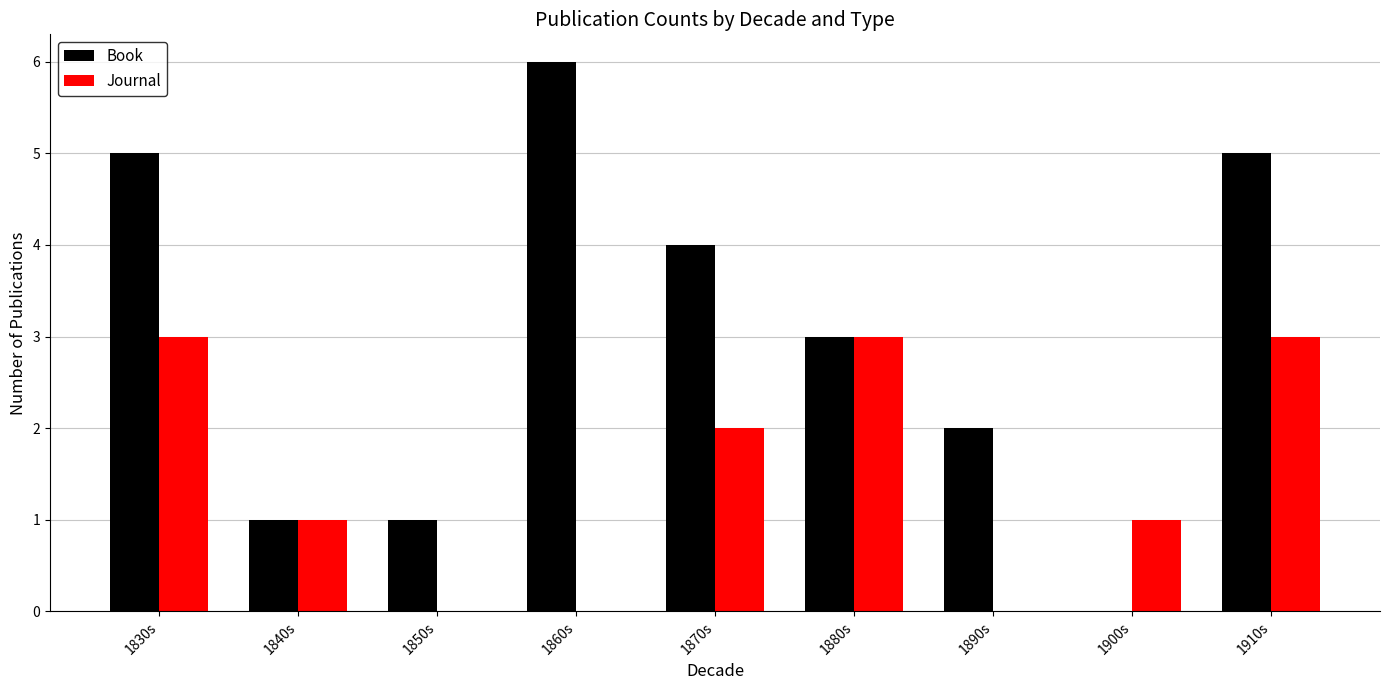

Are the bars grouped side by side (vs. stacked)?

Yes